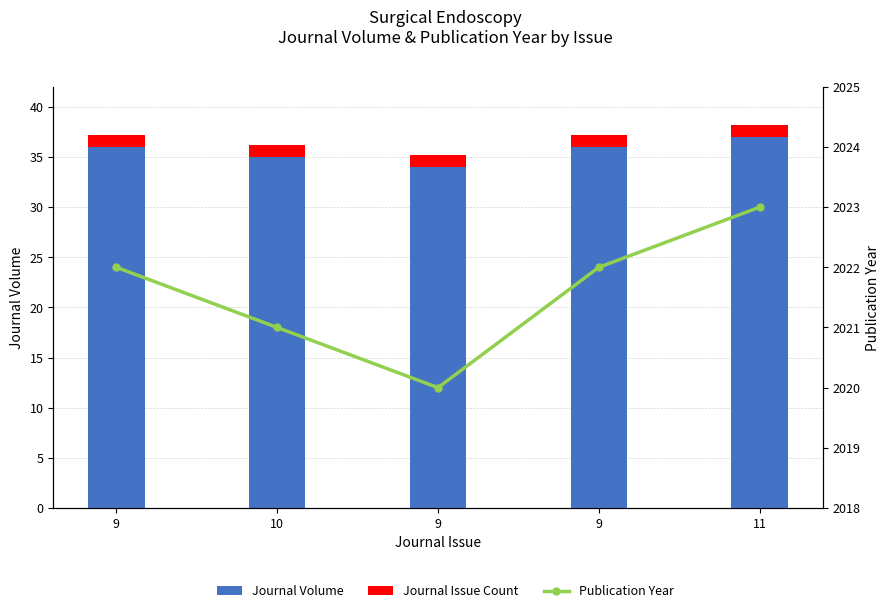

The Journal Volume series shows 23.1 at 10. True or false?

False